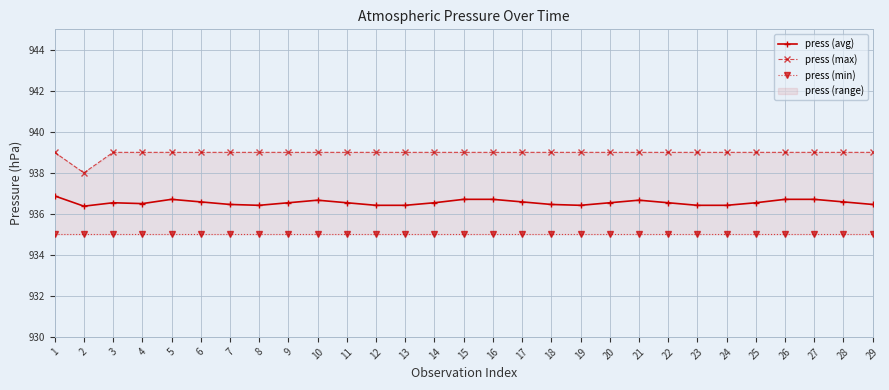

The value of press (min) at 20 is 390.2. True or false?

False